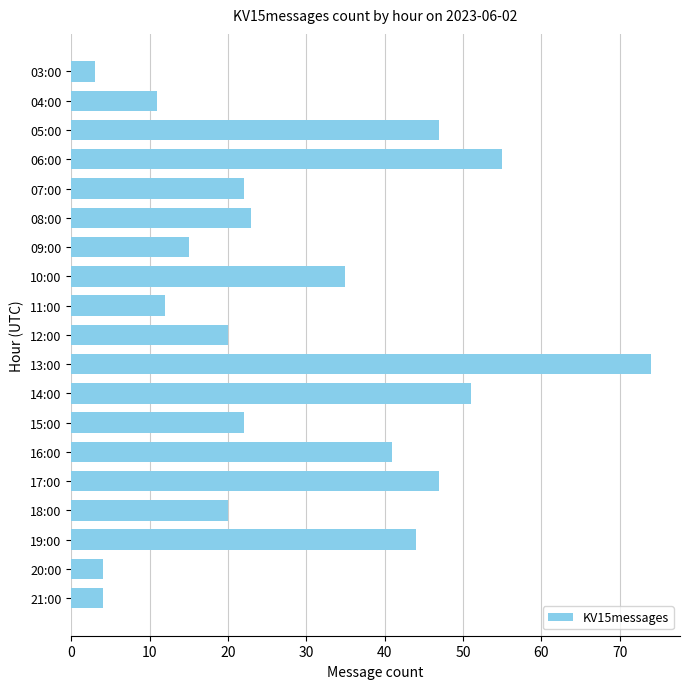

The value at 17:00 is 10. True or false?

False